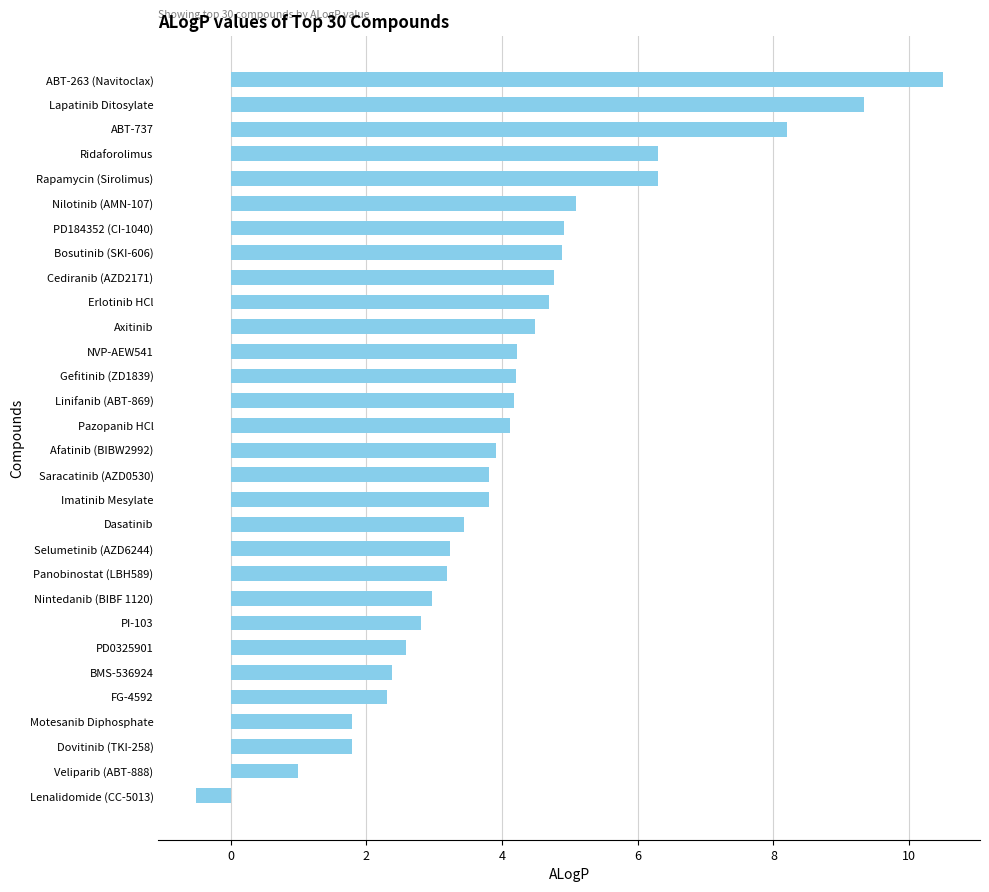

Which has a higher value, BMS-536924 or Dasatinib?

Dasatinib